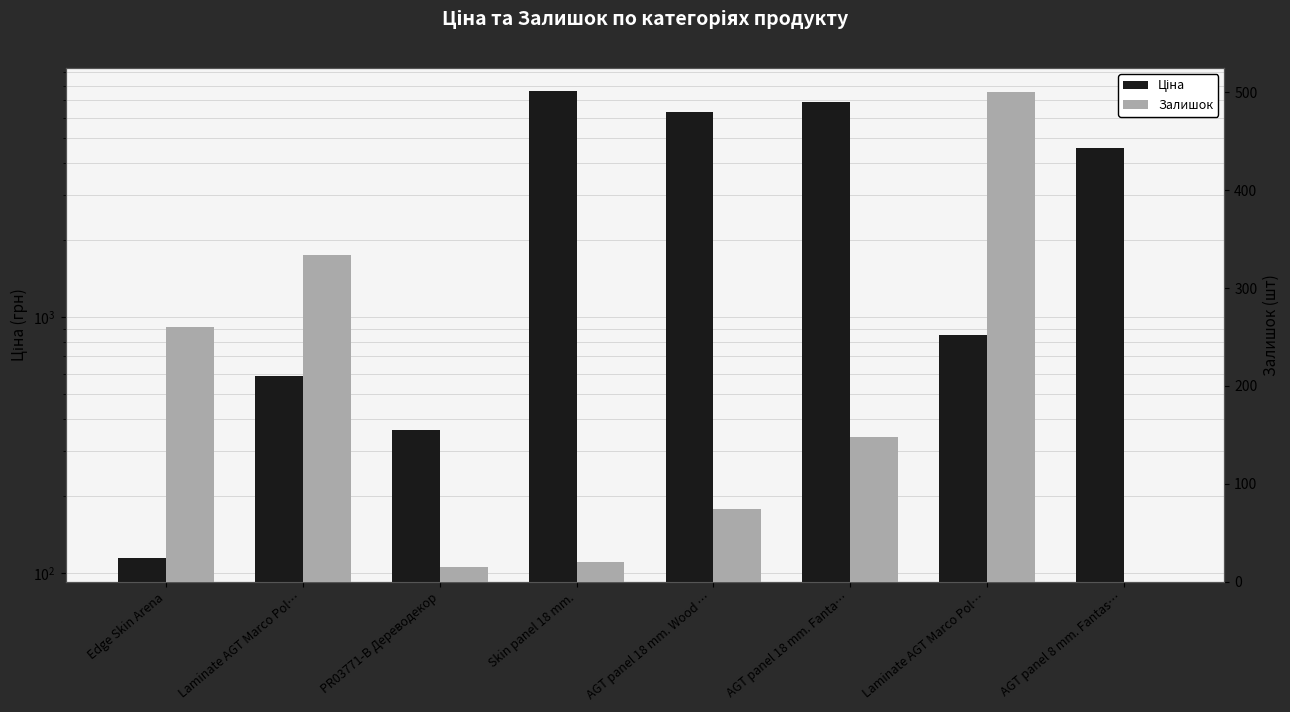

How many bars are there in total?

16